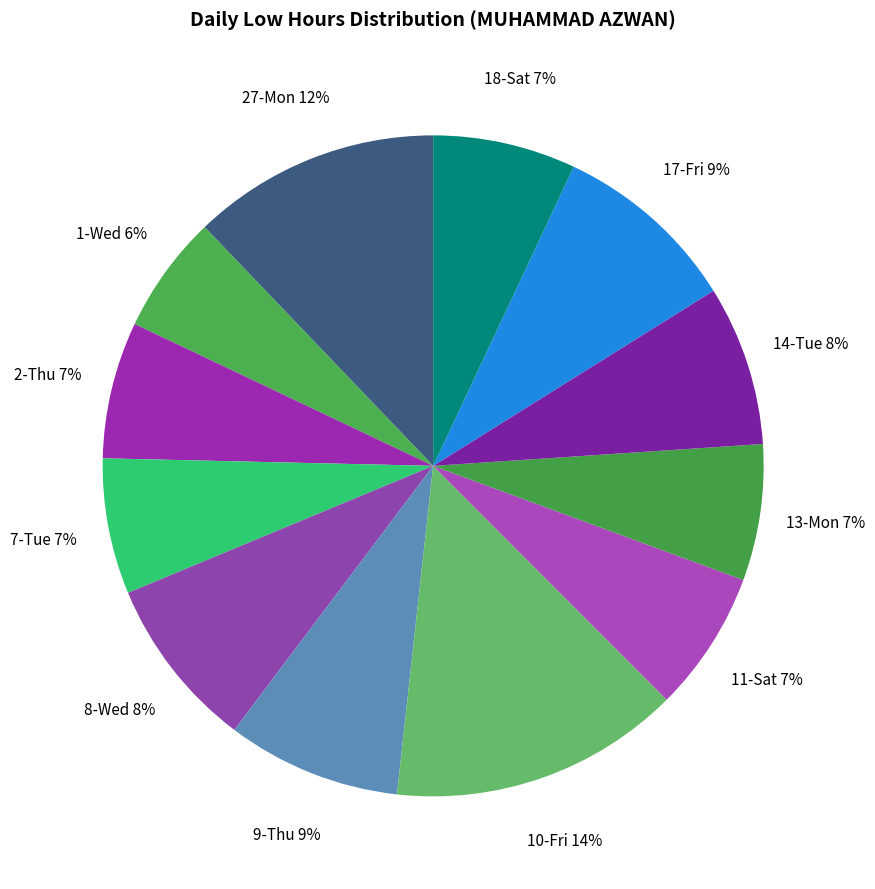

Is there any slice that represents more than half of the pie?

No